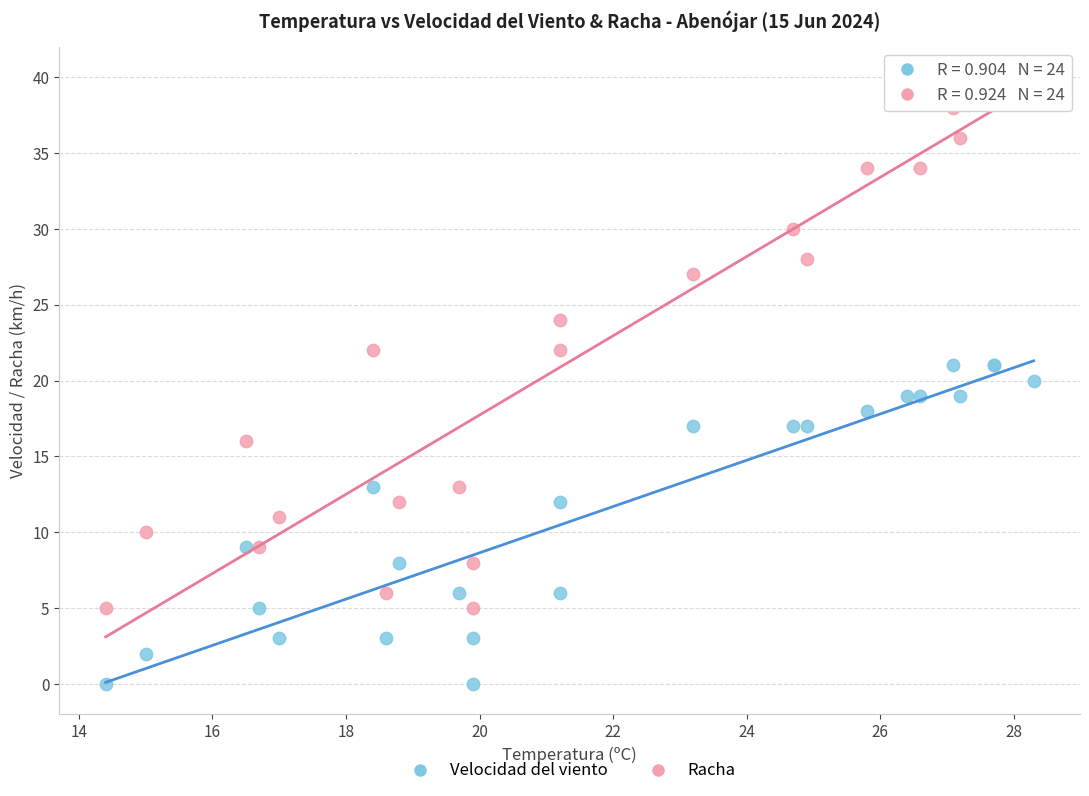

What are all the series names shown in the legend?

Velocidad del viento, Racha